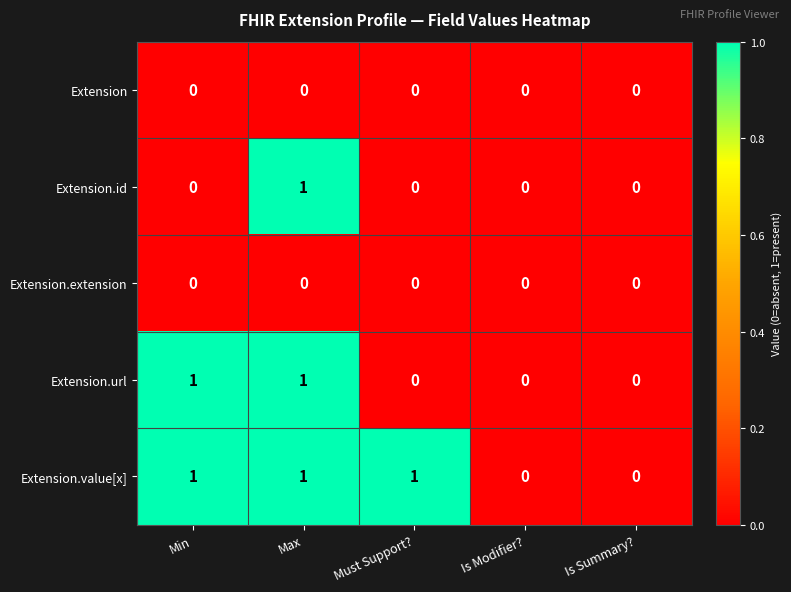

What is the spread (max minus min) of values at Must Support??

1